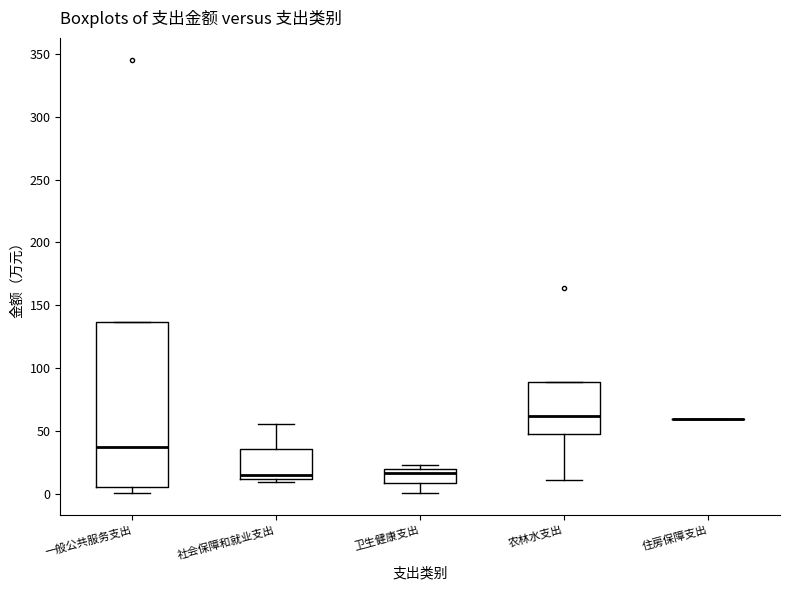

Reading left to right, read every box against the y-axis: the position of its median line, the range the box covers, and the ends of its whiskers. The values are not printed on the chart, so give them approximately, as read against the axis.

一般公共服务支出: median 35, box 5 to 135, whiskers 0 to 135
社会保障和就业支出: median 15, box 10 to 35, whiskers 10 (just below the box's lower edge) to 55
卫生健康支出: median 15, box 10 to 20, whiskers 0 to 25
农林水支出: median 60, box 50 to 90, whiskers 10 to 90
住房保障支出: box collapsed to a line at 60, whiskers 60 to 60